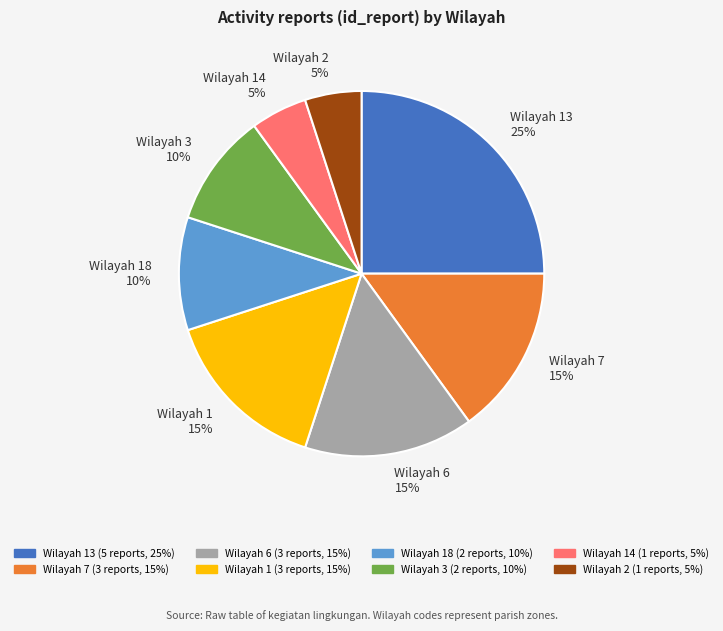

How many slices are in this pie chart?

8